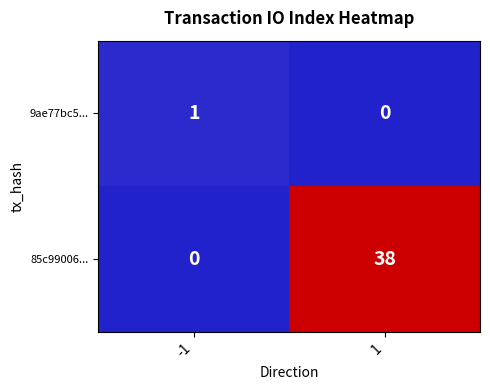

The value of 85c99006... at 1 is 65. True or false?

False